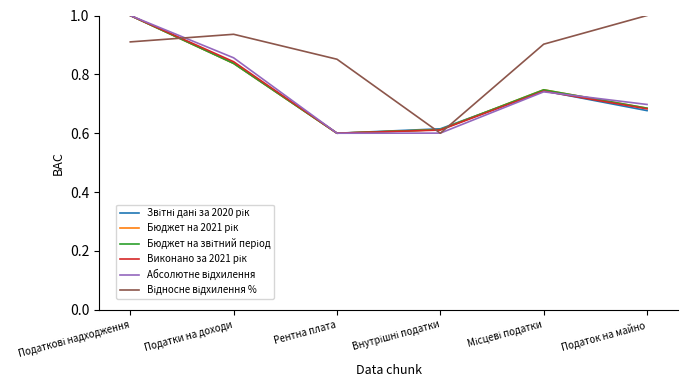

Is this an area chart (filled region under the line)?

No